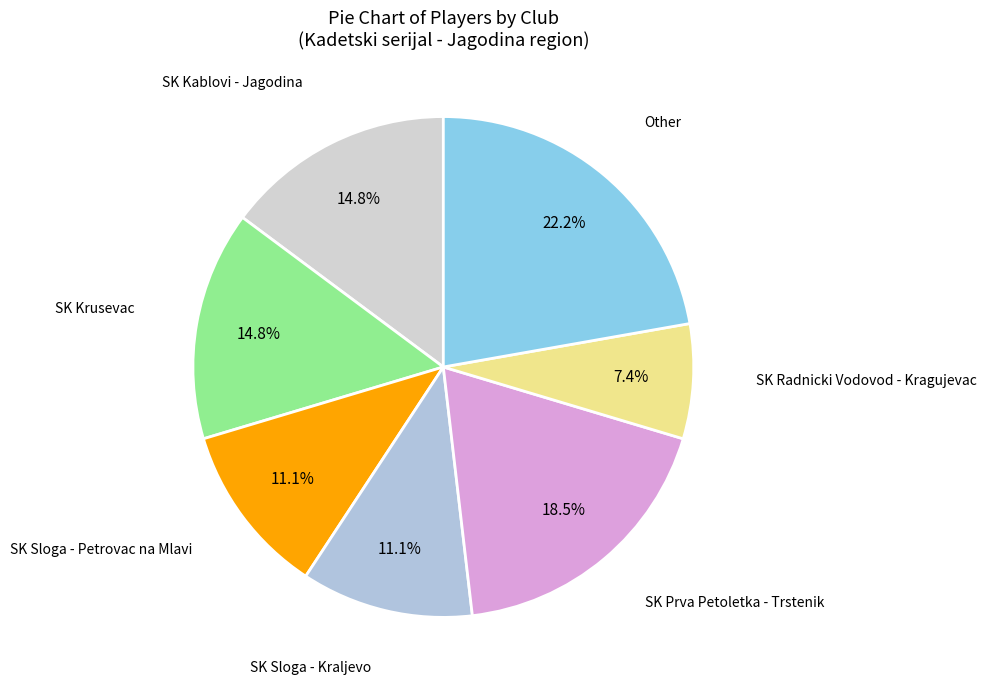

How much of the chart is everything except SK Prva Petoletka - Trstenik?

81.5%